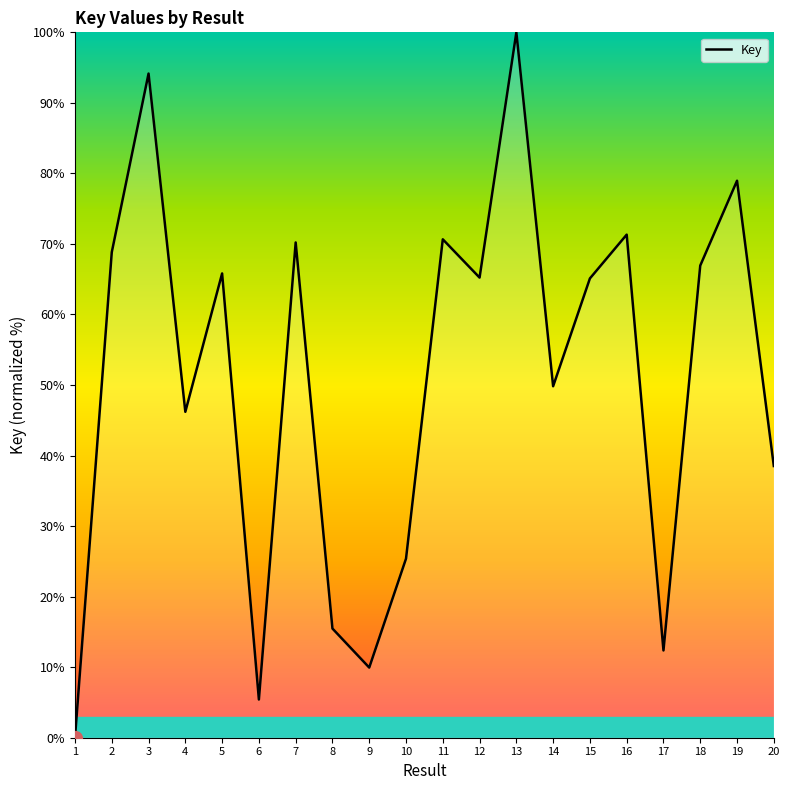

What is the greatest value displayed?

100.0